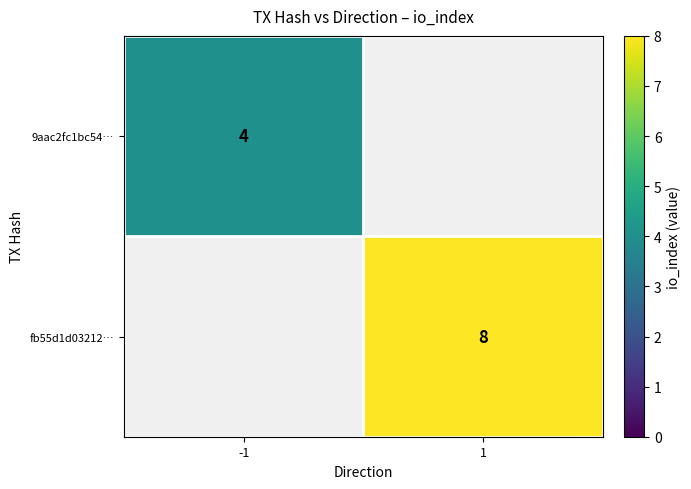

The fb55d1d03212… series shows 12 at 1. True or false?

False